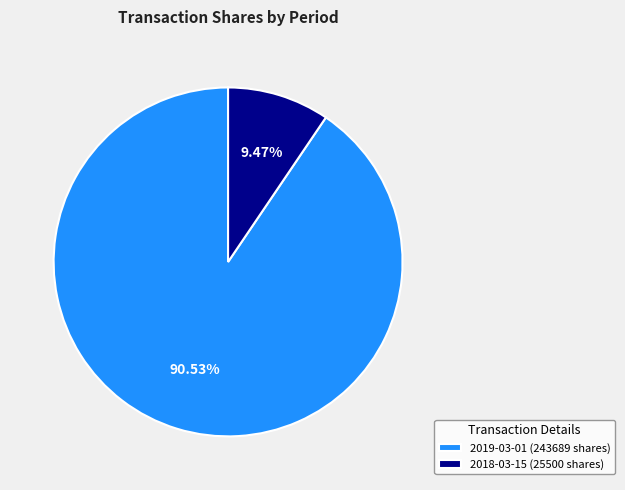

Combined, do 2018-03-15 (25500 shares) and 2019-03-01 (243689 shares) account for over 50%?

Yes